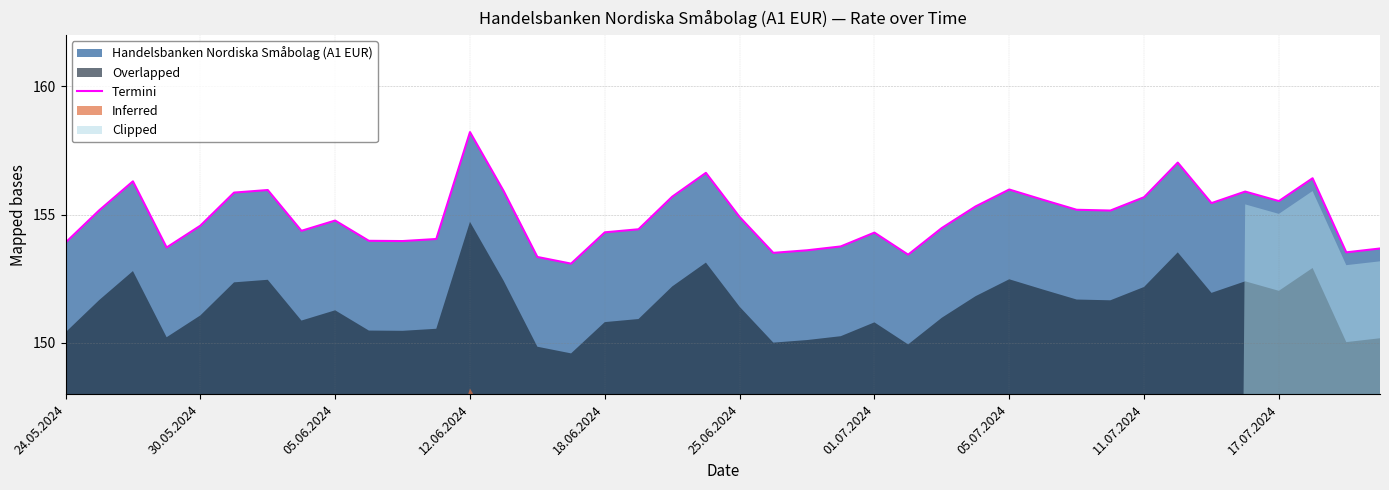

Which category has the highest value in the Termini series?

12.06.2024